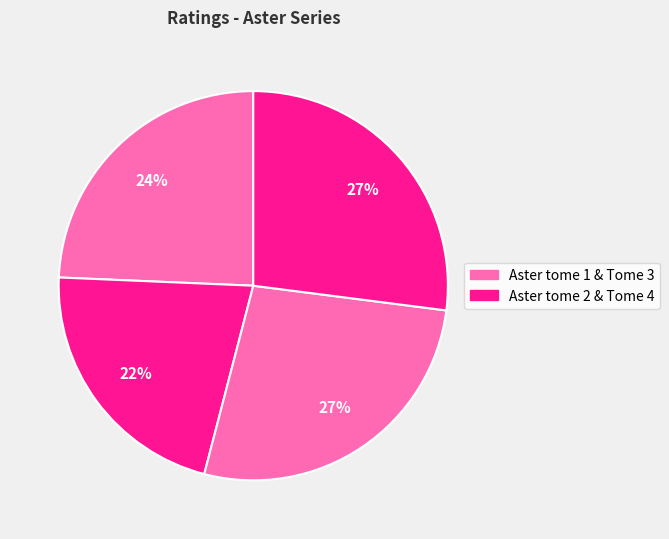

Count the number of slices in the pie.

4